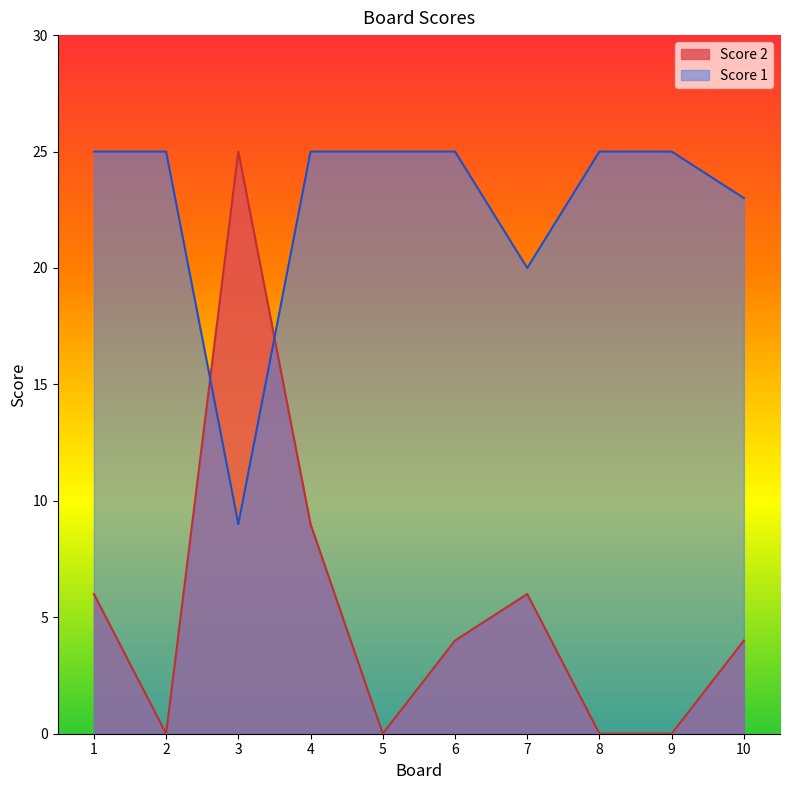

Reading left to right, list all the values displayed in this chart.

Score 2: 1=6	2=0	3=25	4=9	5=0	6=4	7=6	8=0	9=0	10=4
Score 1: 1=25	2=25	3=9	4=25	5=25	6=25	7=20	8=25	9=25	10=23